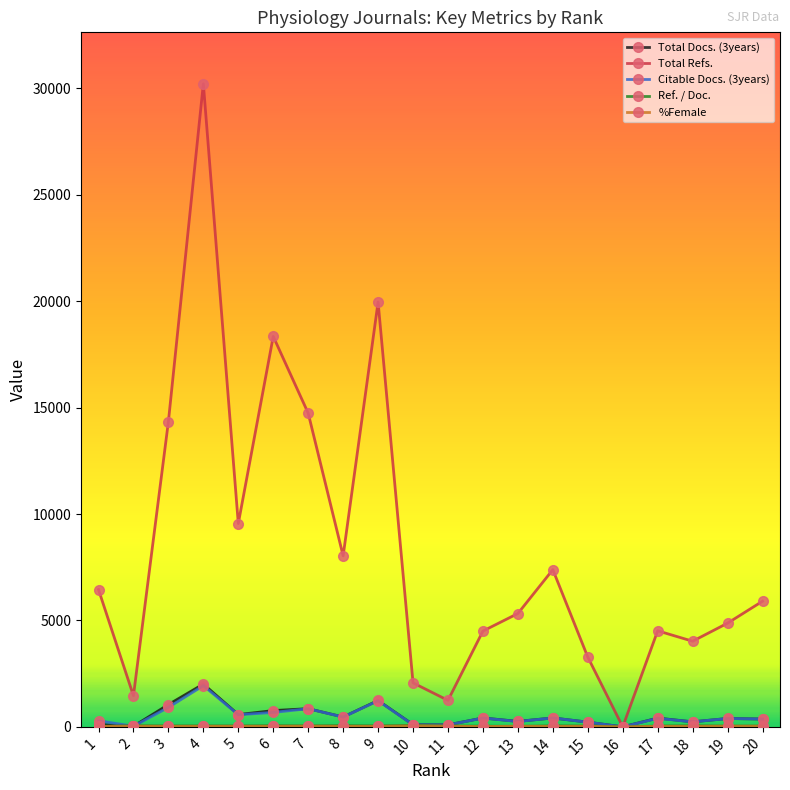

True or false: Total Docs. (3years) has more than 0 points higher than both neighbors.

True